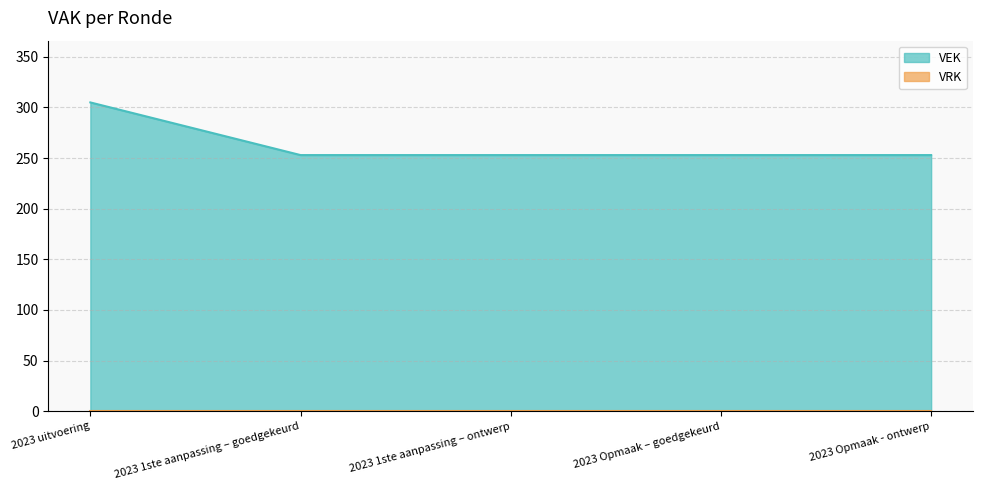

True or false: the data has more than 2 interior local peaks.

False